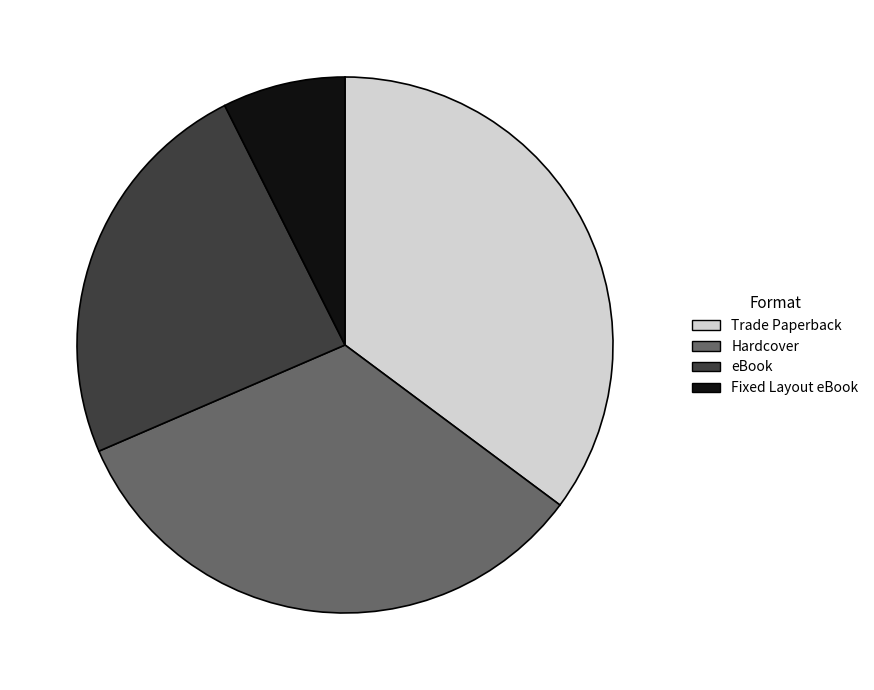

Approximately how many times larger is the value at eBook compared to Hardcover?

0.7